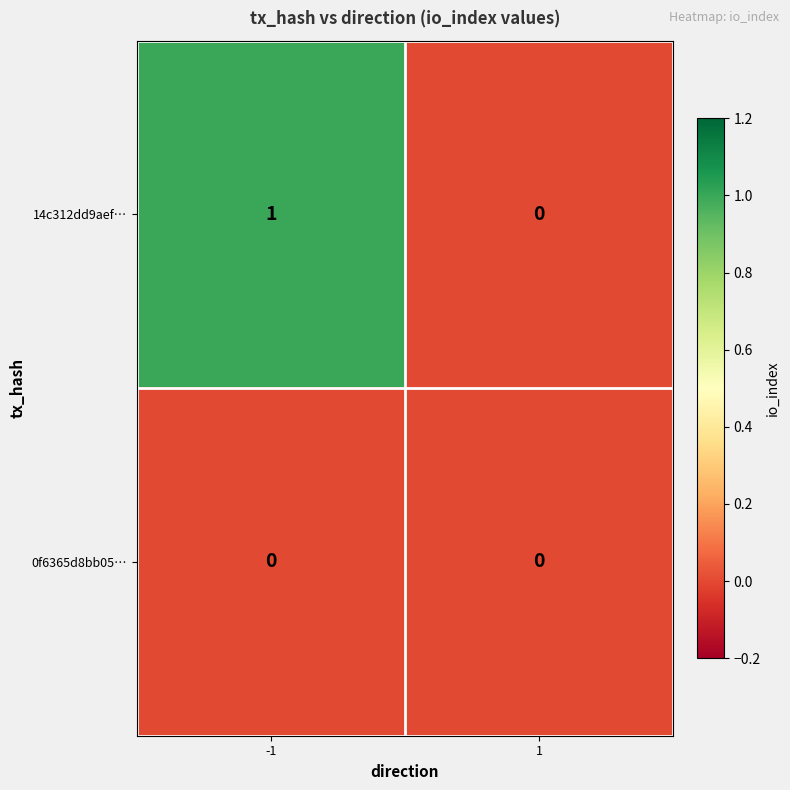

Rank the categories by 14c312dd9aef… value from lowest to highest.

1, -1